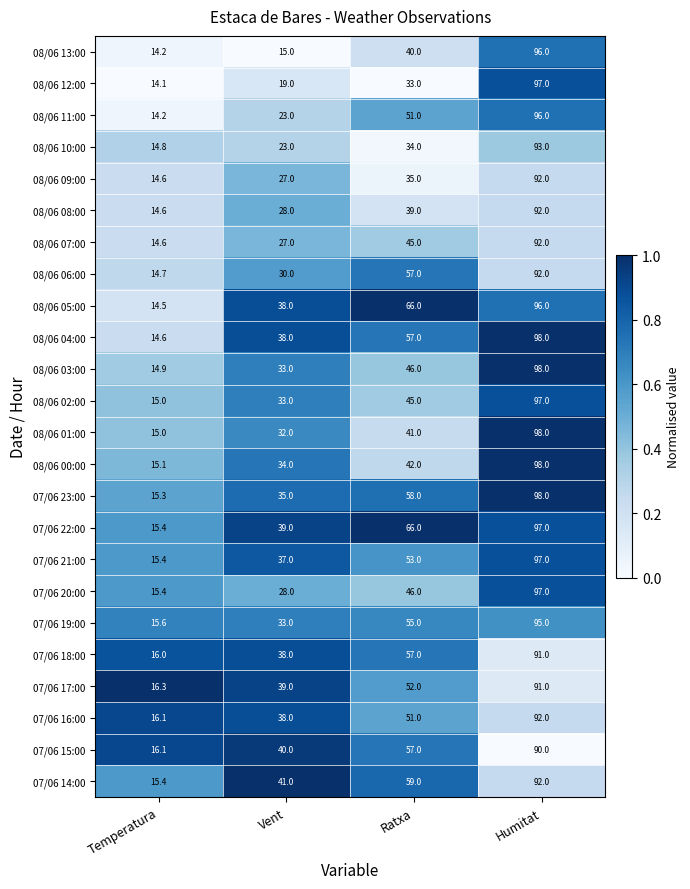

List the labels in order of 08/06 06:00 value, smallest first.

Temperatura, Vent, Ratxa, Humitat